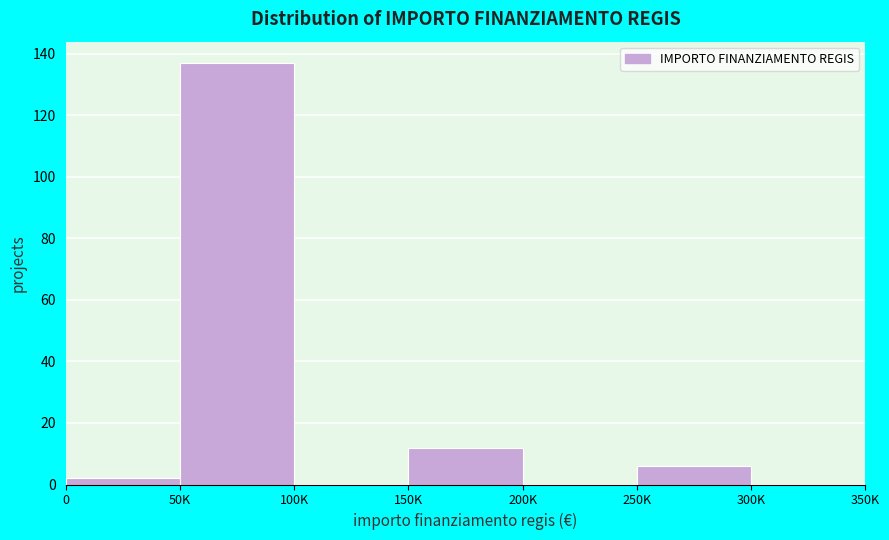

Reading left to right, extract all data points from this chart.

0=2	50K=137	100K=0	150K=12	200K=0	250K=6	300K=0